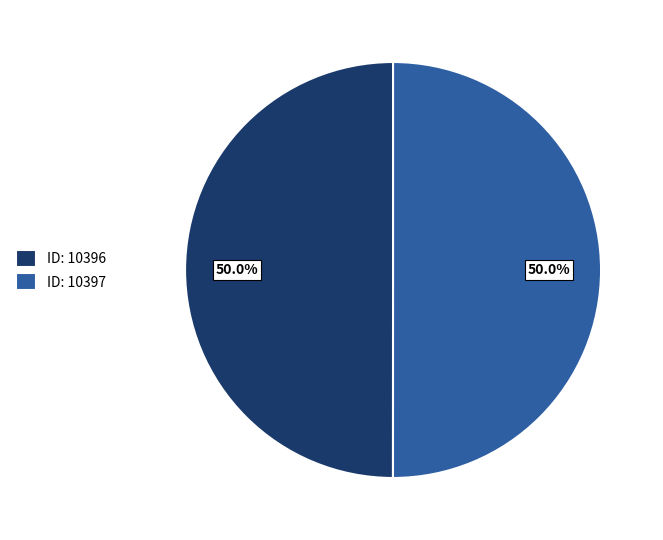

What percentage is NOT represented by ID: 10397?

50.0%